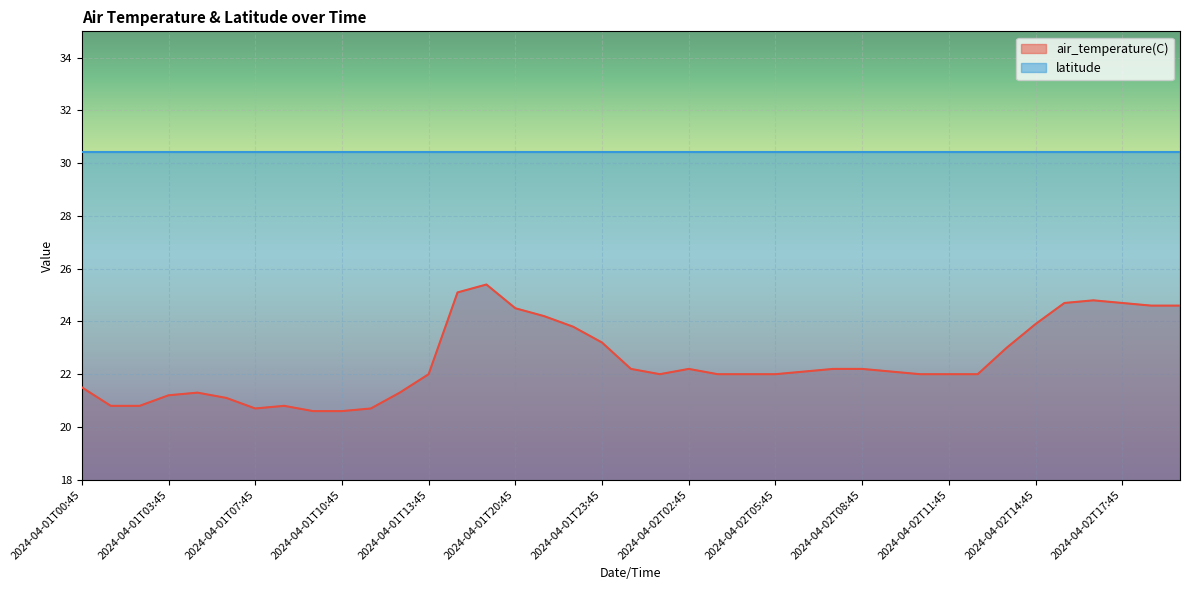

Is it true that the value at 2024-04-01T20:45 is 24.5?

True